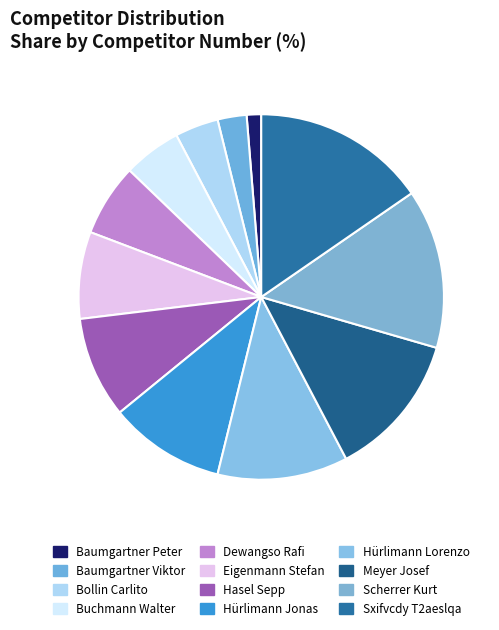

Does any single category account for the majority?

No